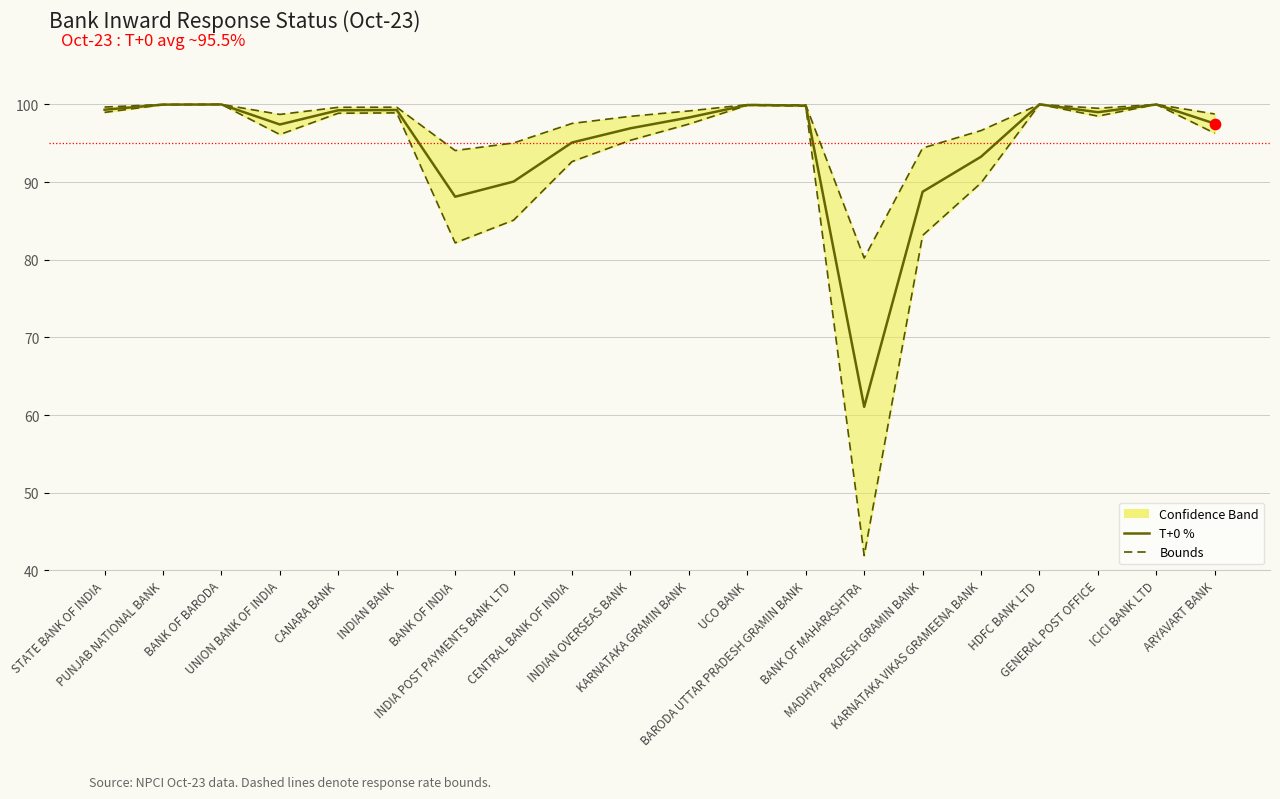

Which series reaches the minimum Y coordinate?

Lower bound